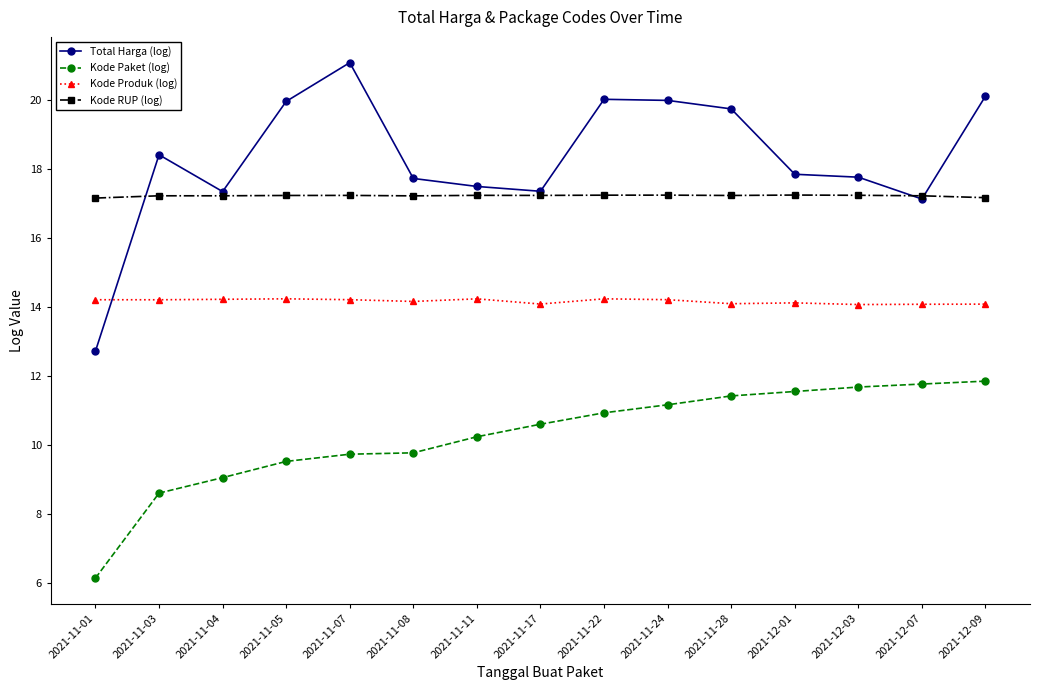

Which label corresponds to the largest value in the chart?

2021-11-07